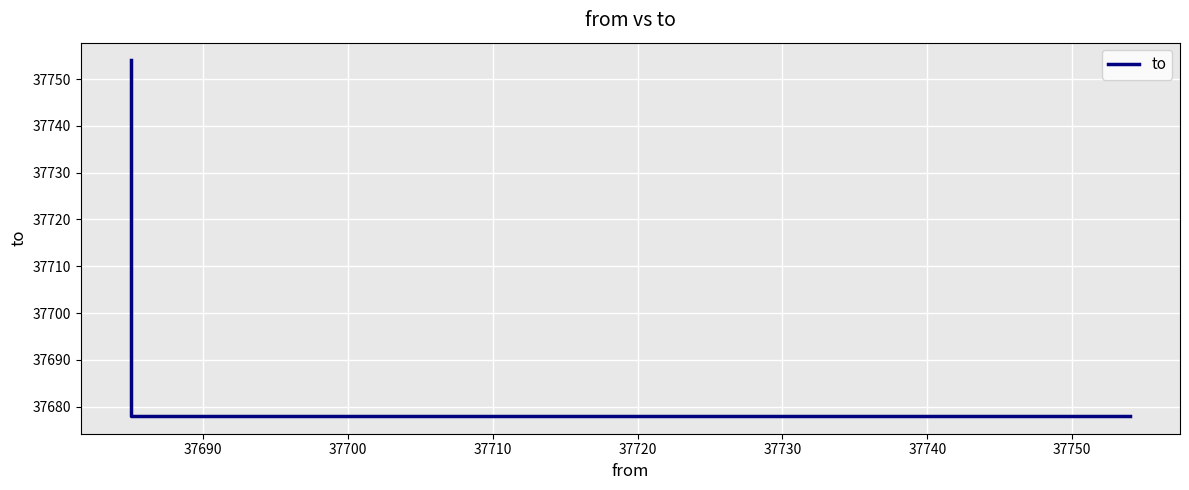

Reading left to right, transcribe all the data shown in this chart.

37678	37678	37754